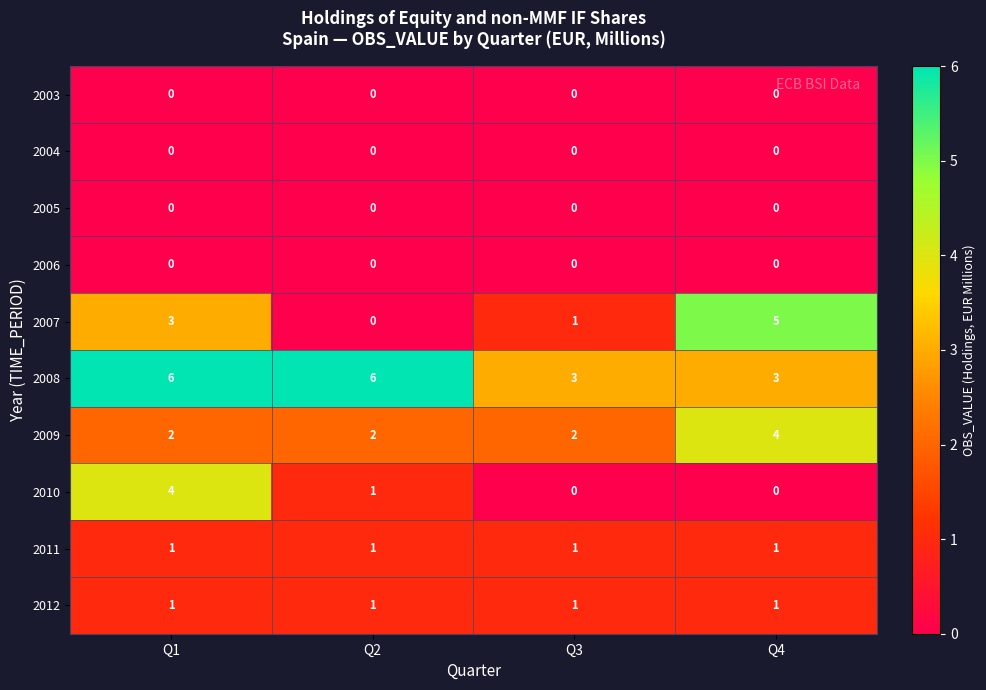

Which series has the widest spread of values?

2007